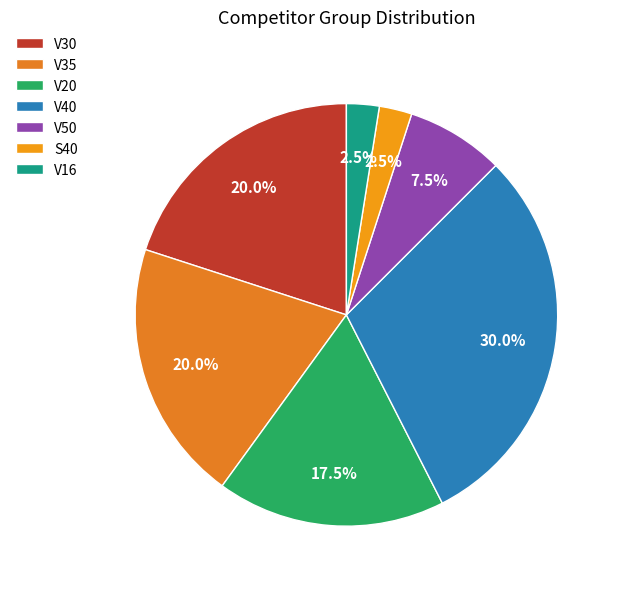

To the nearest percent, what is the combined percentage of V35 and V40?

50%